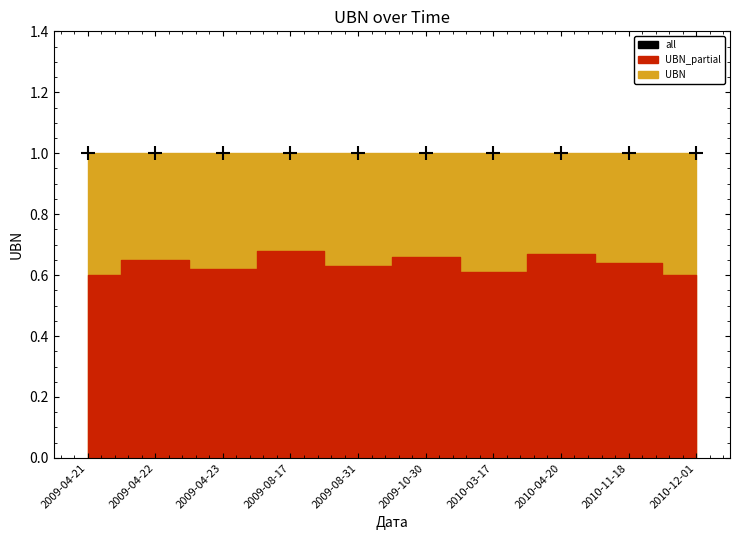

What is the sum of all UBN_partial values?

6.4